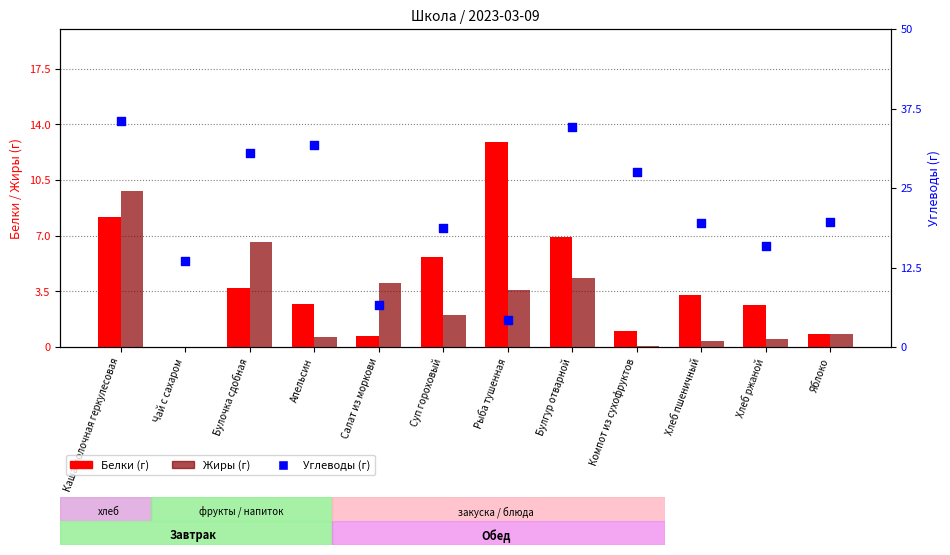

Which series has the largest total across all categories?

Углеводы